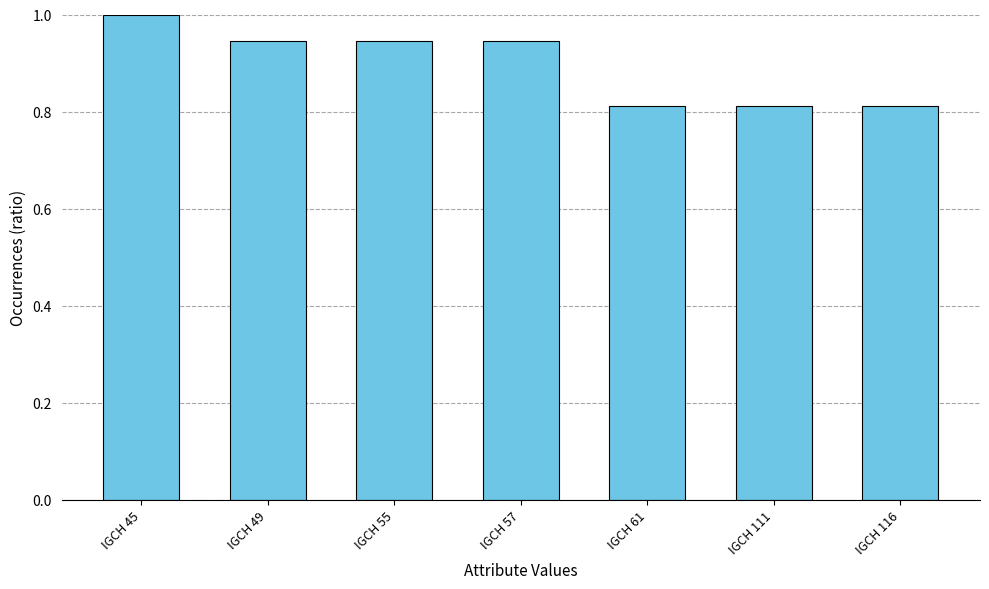

What is the value of the 1st bar from the left?

1.0